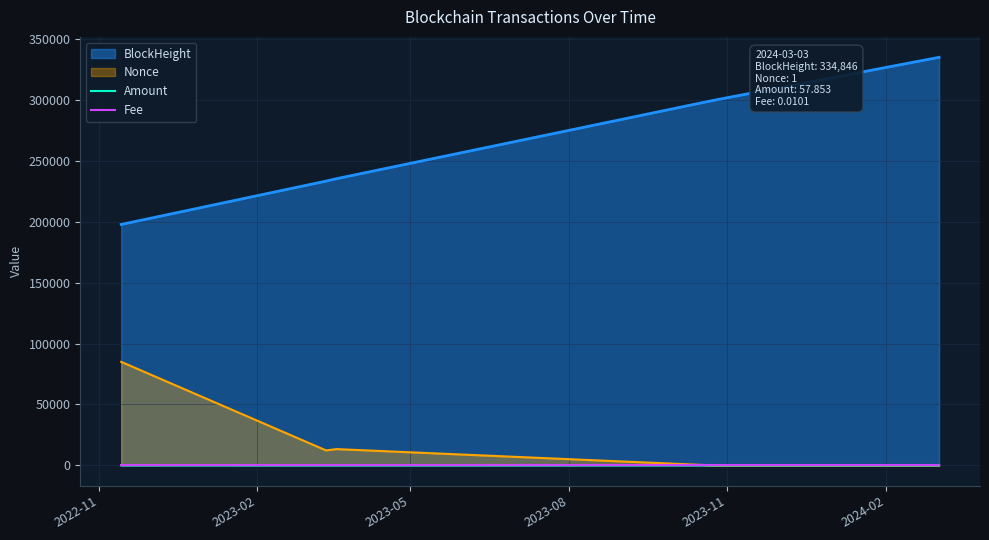

What is the maximum value for BlockHeight?

334846.0